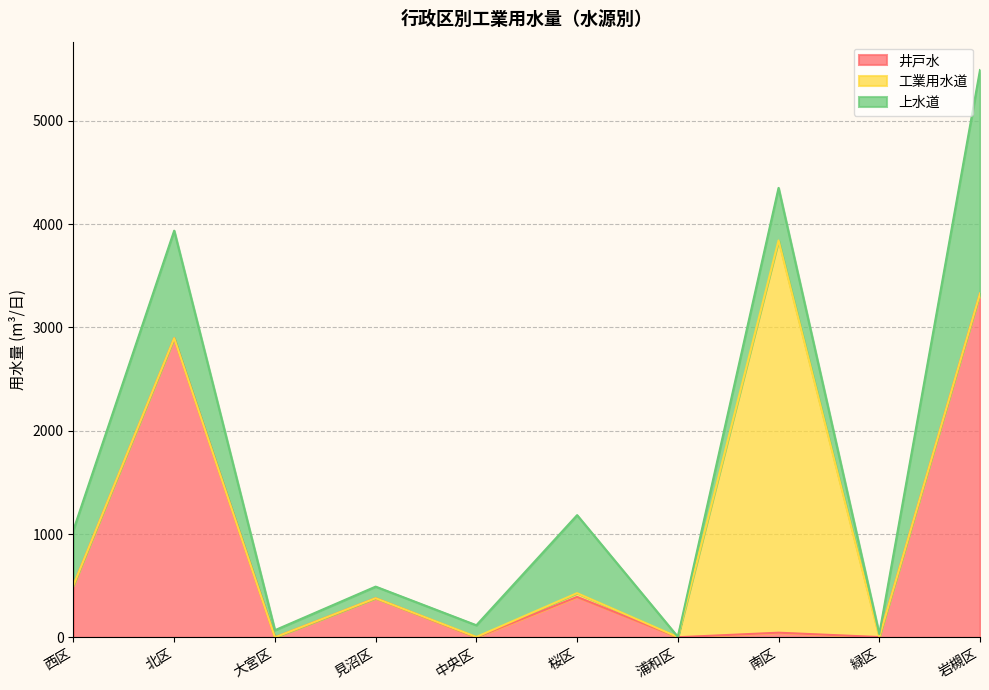

Reading right to left, what are all the values shown in this chart?

井戸水: 3329	3	45	1	391	0	379	0	2896	505
工業用水道: 0	0	3797	2	37	4	0	0	0	0
上水道: 2163	29	509	2	755	113	112	69	1041	535